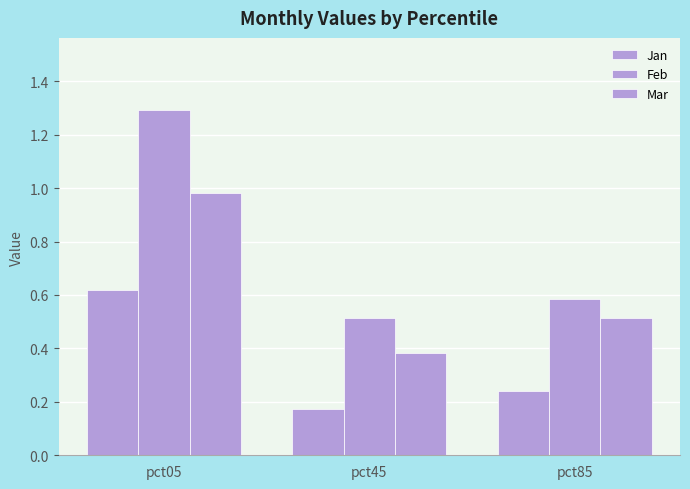

Reading left to right, extract all data points from this chart.

Jan: 0.6	0.2	0.2
Feb: 1.3	0.5	0.6
Mar: 1.0	0.4	0.5